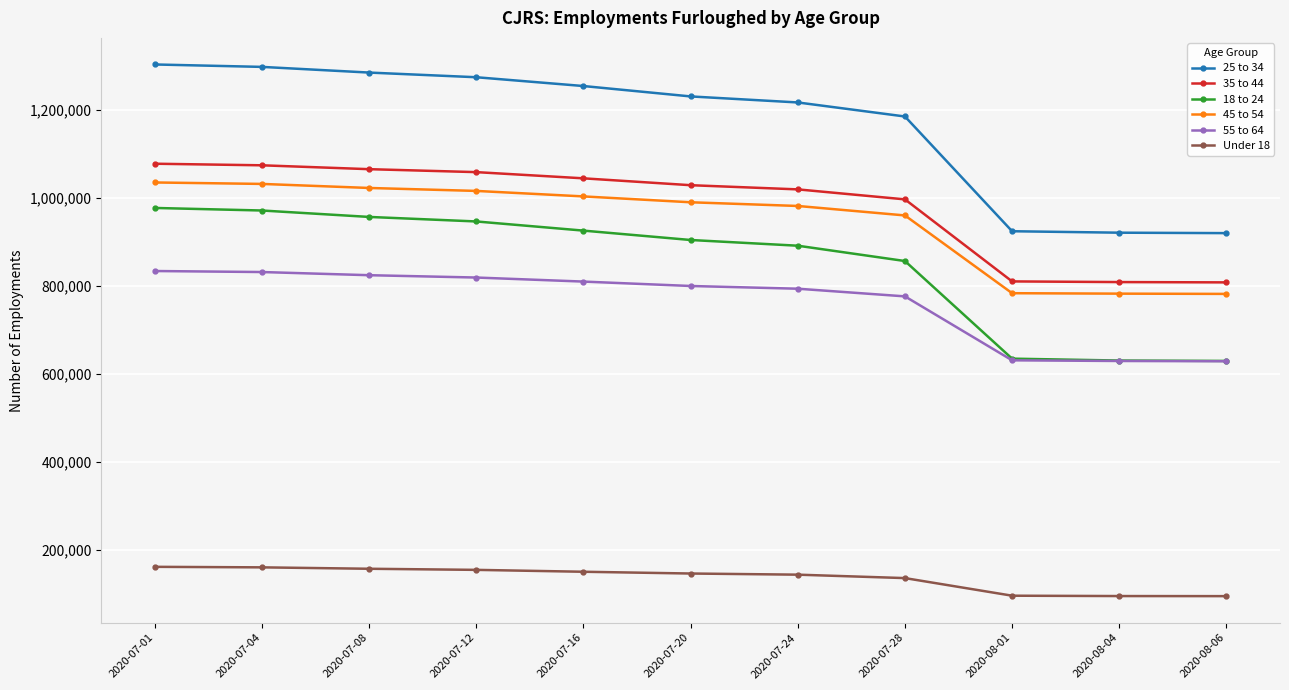

True or false: Under 18 has a value of 154700 at 2020-07-12.

True